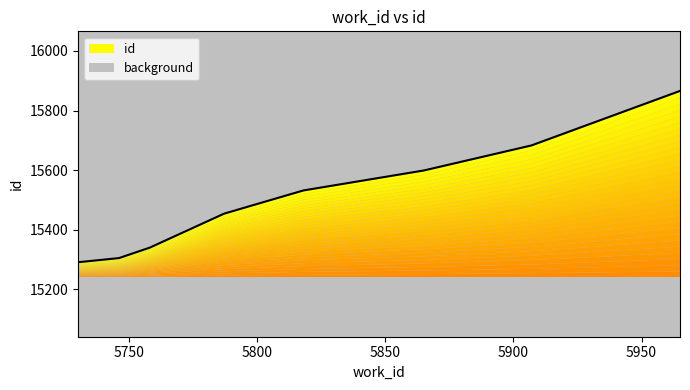

Reading left to right, what are all the values shown in this chart?

5730=15291	5746=15305	5758=15340	5787=15454	5818=15532	5865=15599	5907=15683	5965=15866